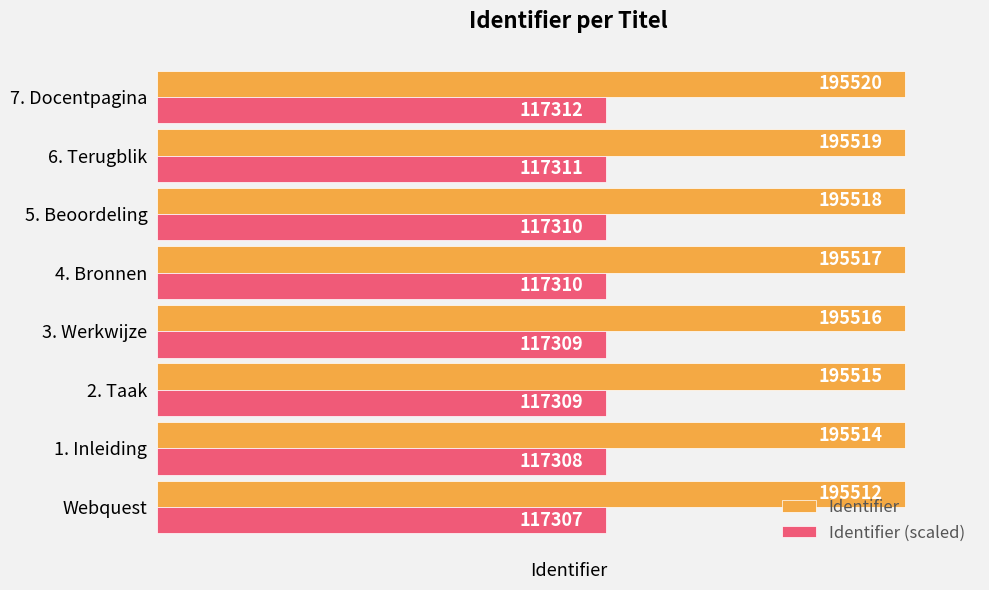

The Identifier (scaled) series shows 117309.0 at 2. Taak. True or false?

True